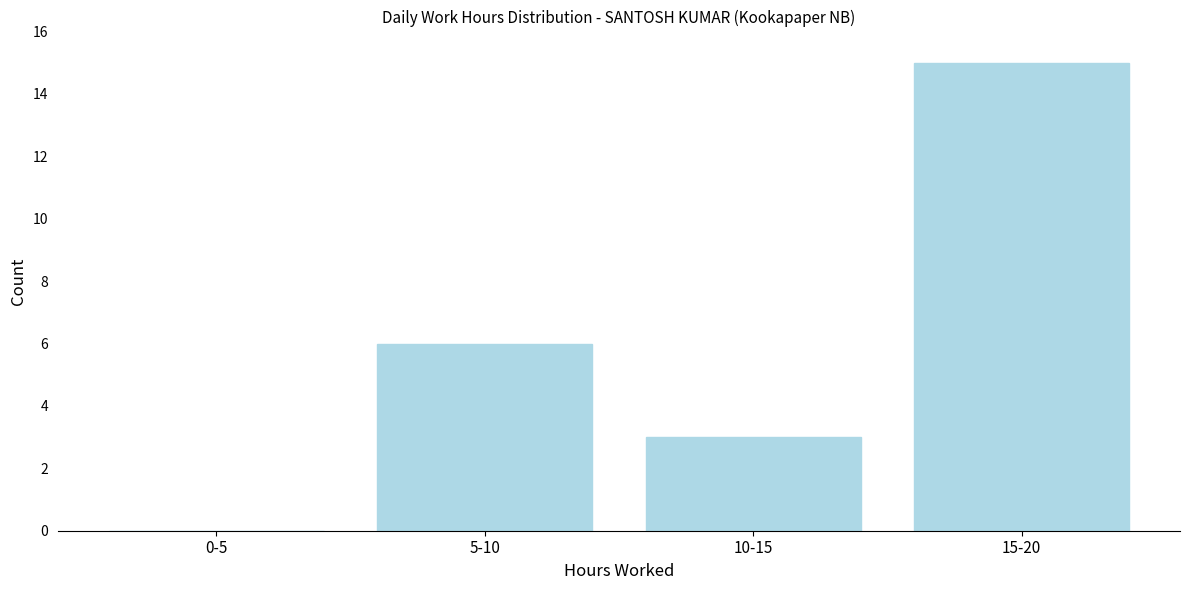

Reading left to right, what are all the values shown in this chart?

0-5=0	5-10=6	10-15=3	15-20=15